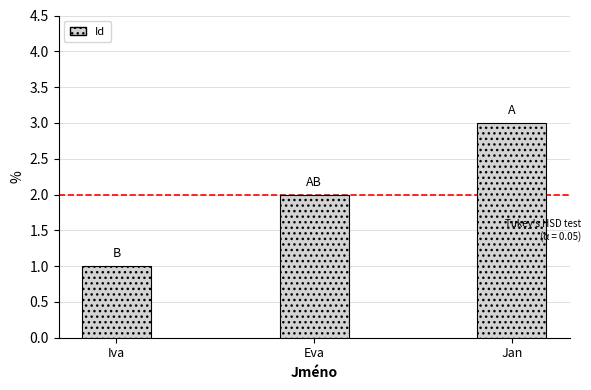

What value does the data have at Jan?

3